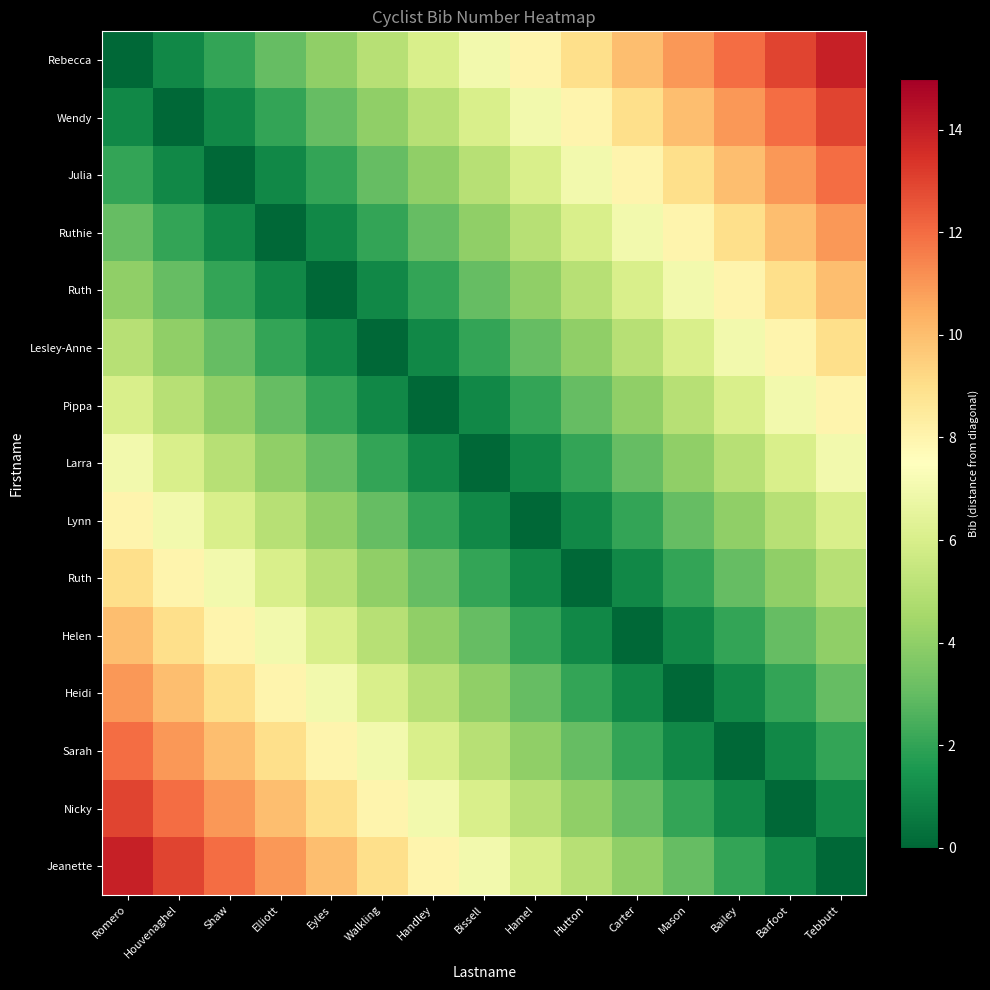

Which has a higher value, Mason or Eyles?

Mason